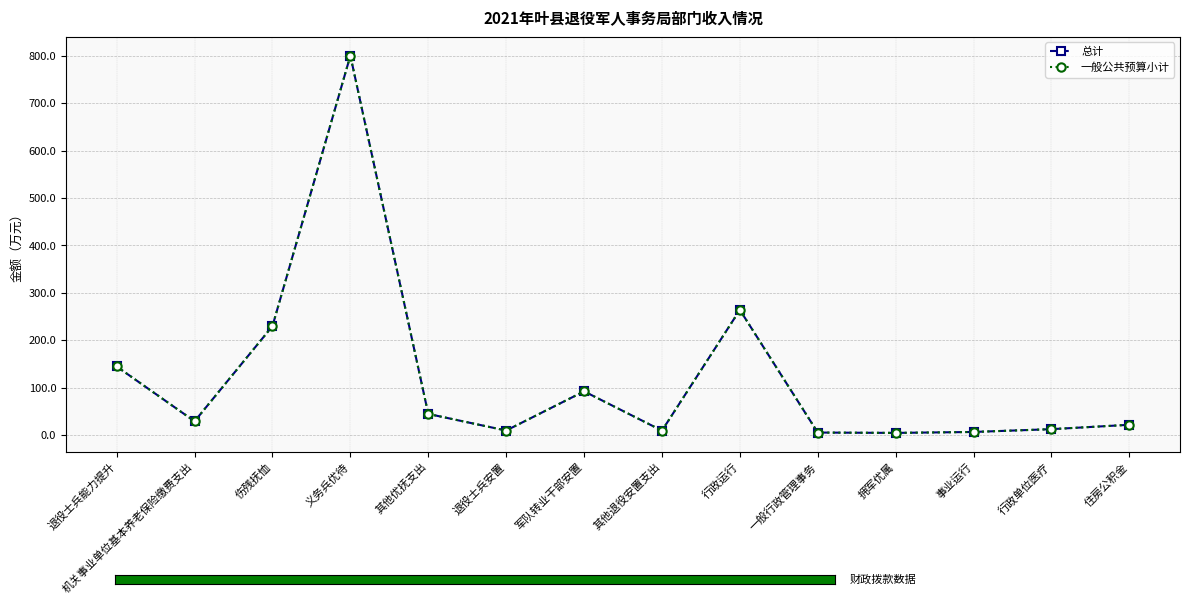

Read the 一般公共预算小计 value at 伤残抚恤.

230.0